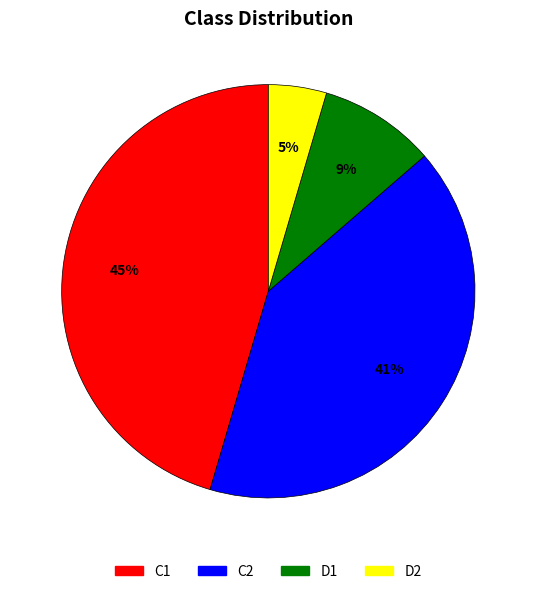

To the nearest percent, what is the average slice percentage?

25%